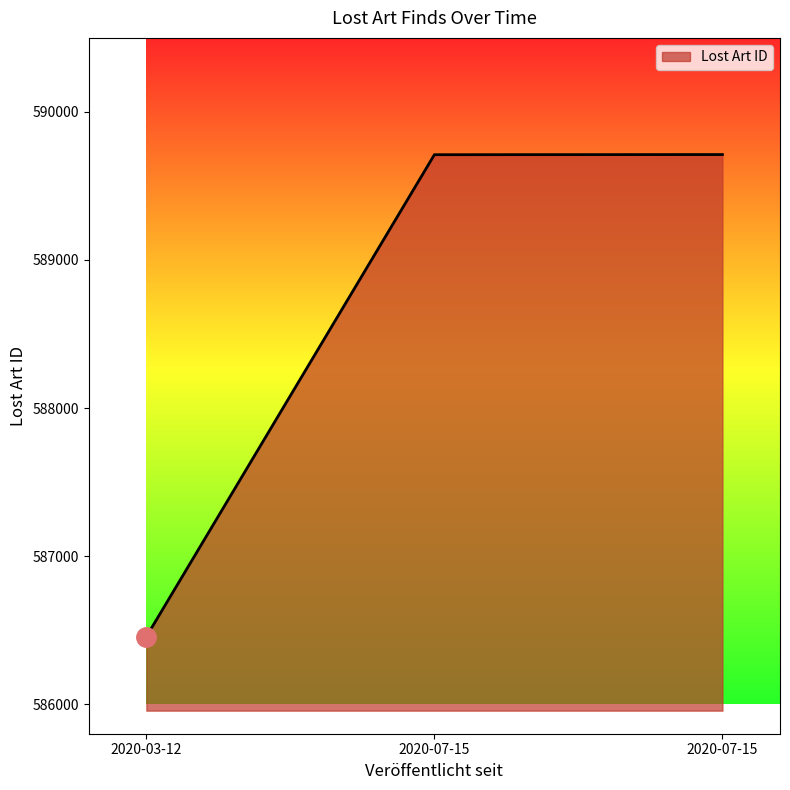

Does the chart have visible grid lines?

No